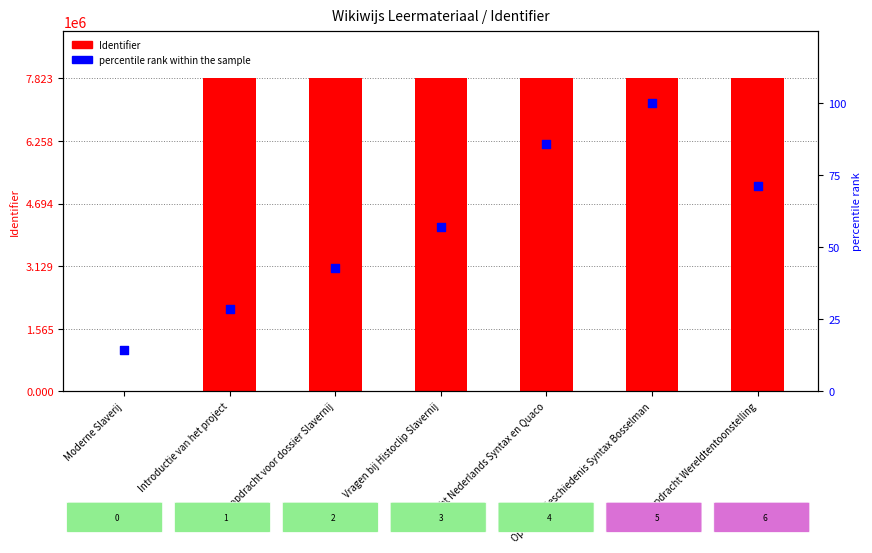

Which series reaches the maximum Y coordinate?

Identifier